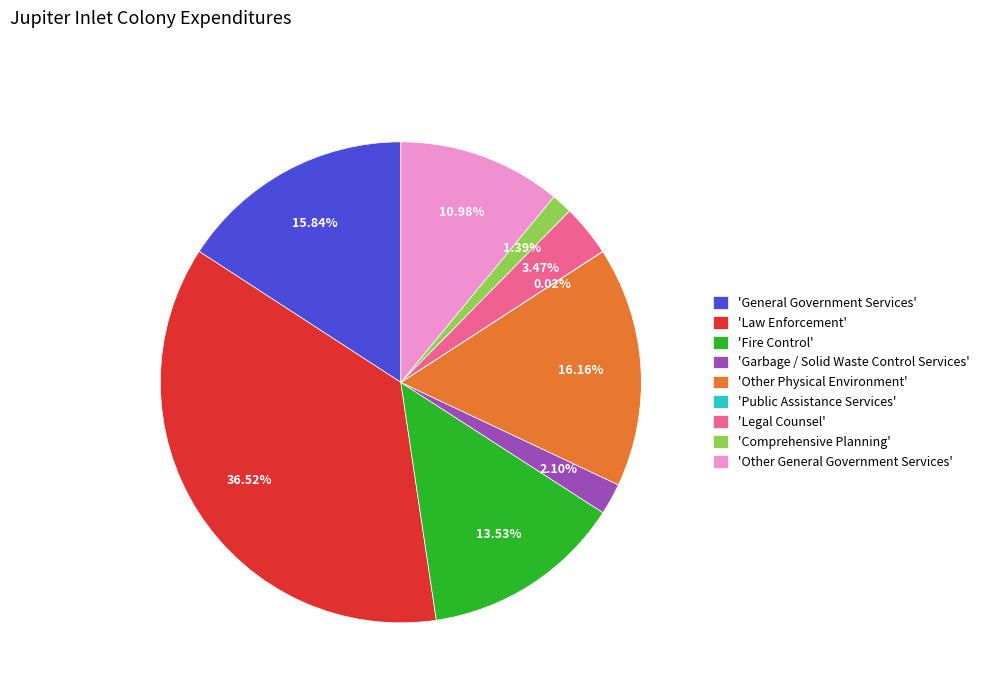

Which has a higher value, 'General Government Services' or 'Law Enforcement'?

'Law Enforcement'